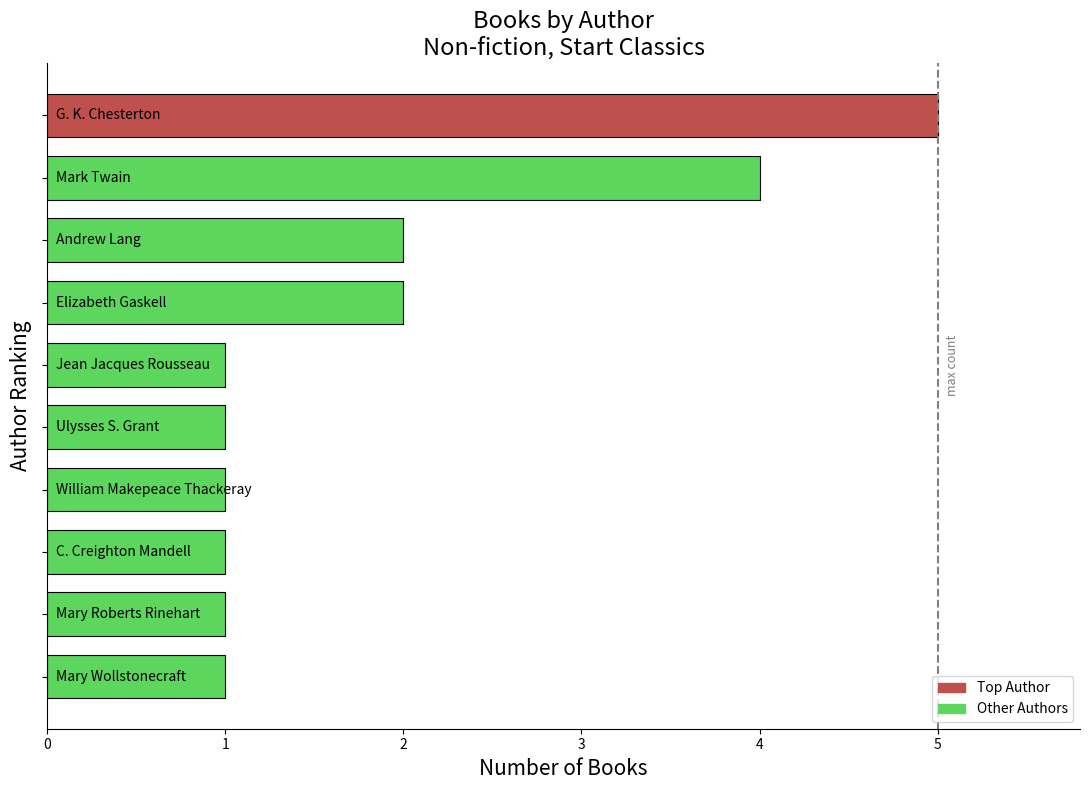

What is the maximum value shown in the chart?

5